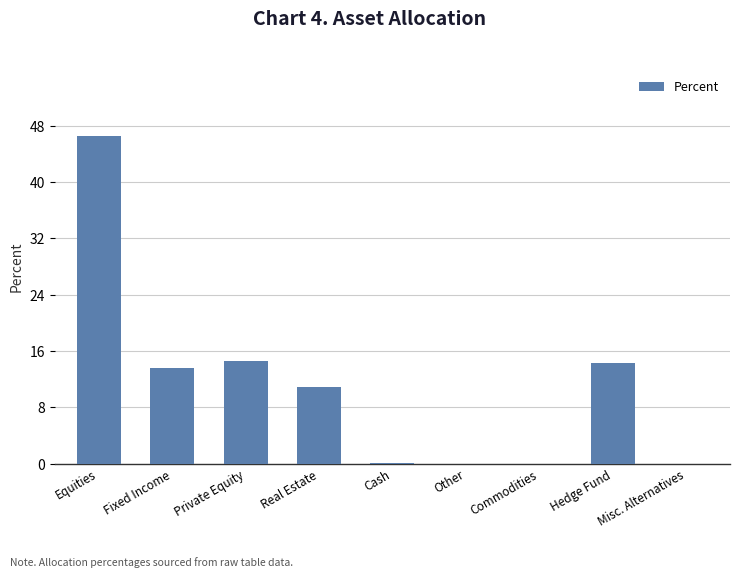

True or false: the data shows 22.7 at Hedge Fund.

False